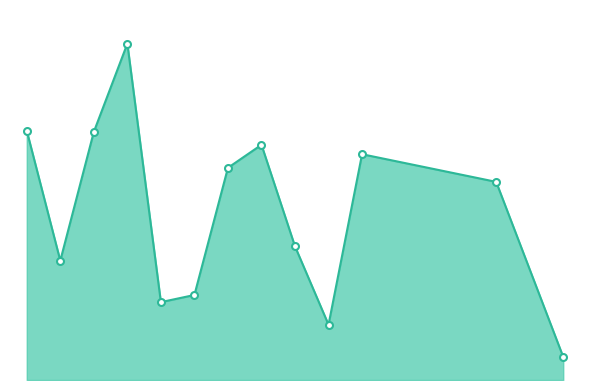

Is this an area chart (filled region under the line)?

Yes